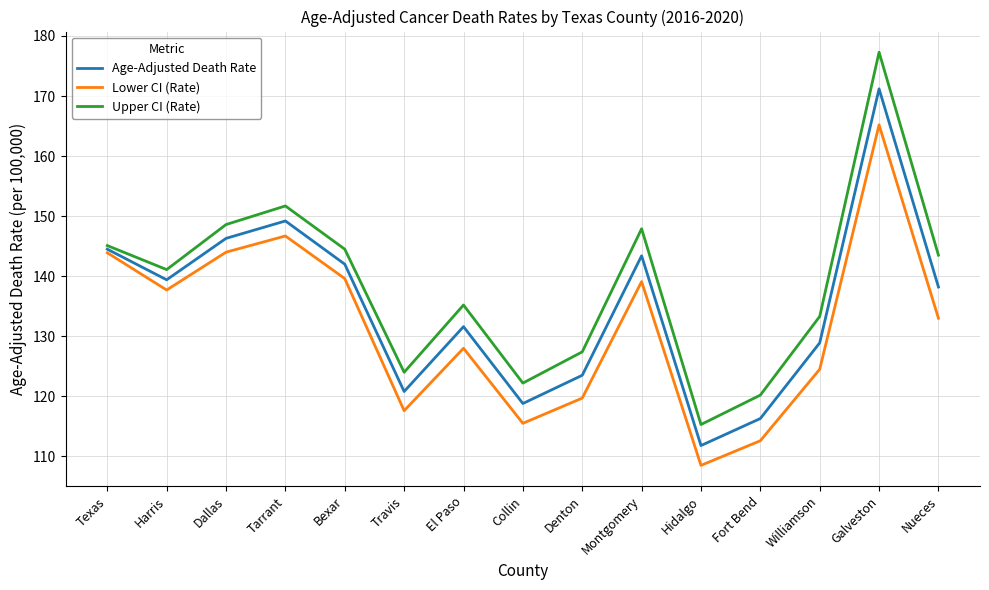

What value does the Age-Adjusted Death Rate series have at Tarrant?

149.2